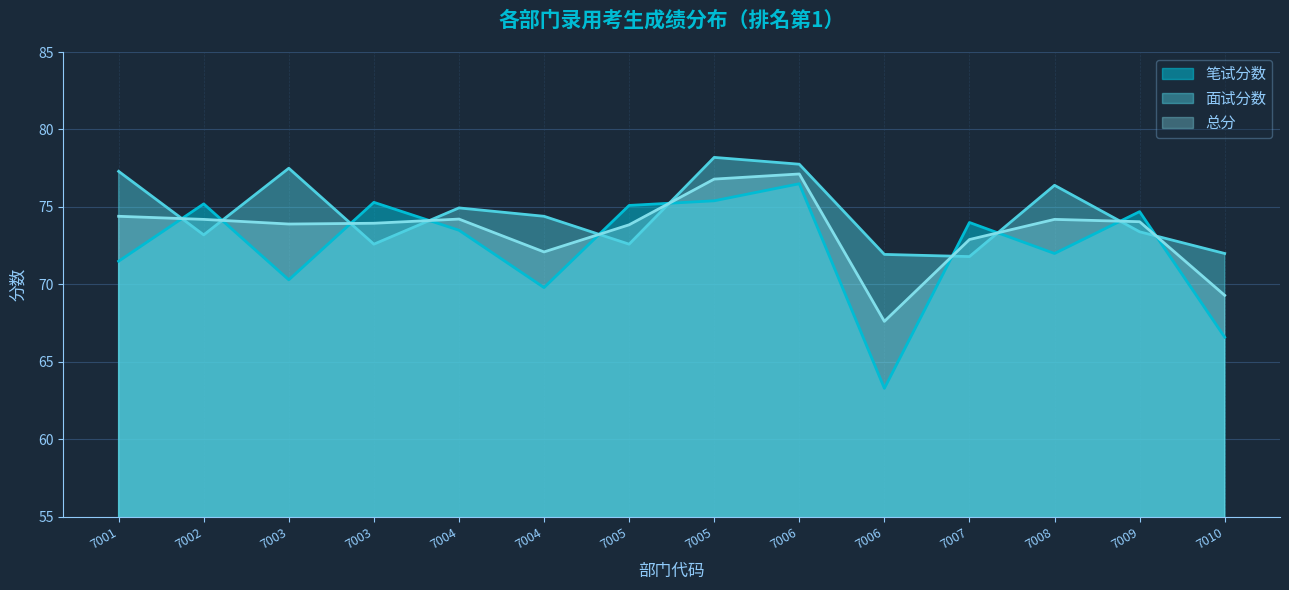

At which label is 笔试分数 closest to 69?

7004